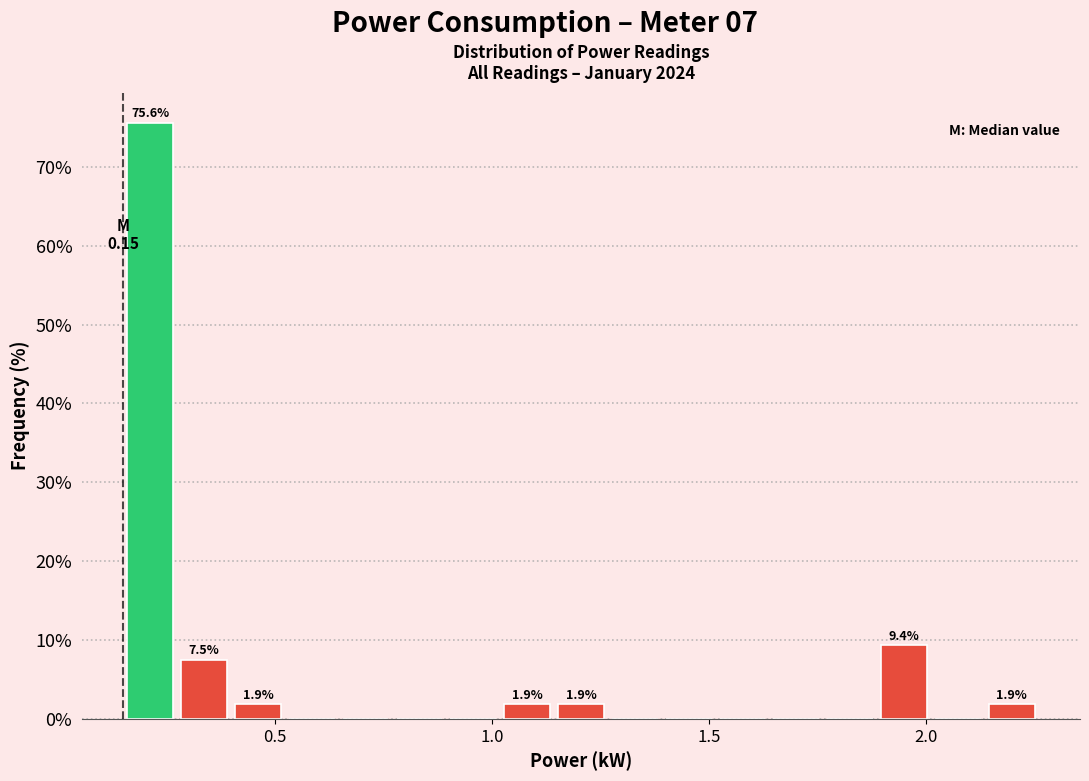

Around what value on the x-axis is the tallest bar? Give the approximate position of its centre, as read against the axis.

0.20